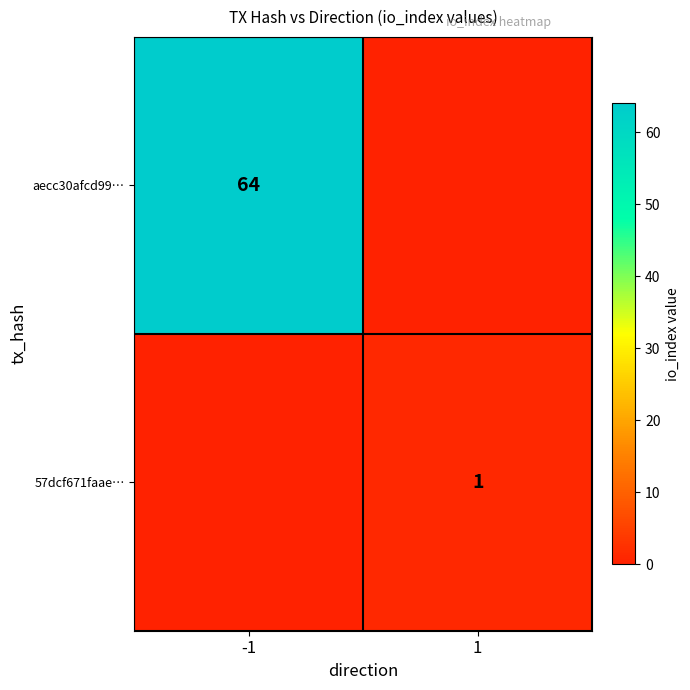

Is it true that aecc30afcd99… equals 95 at -1?

False